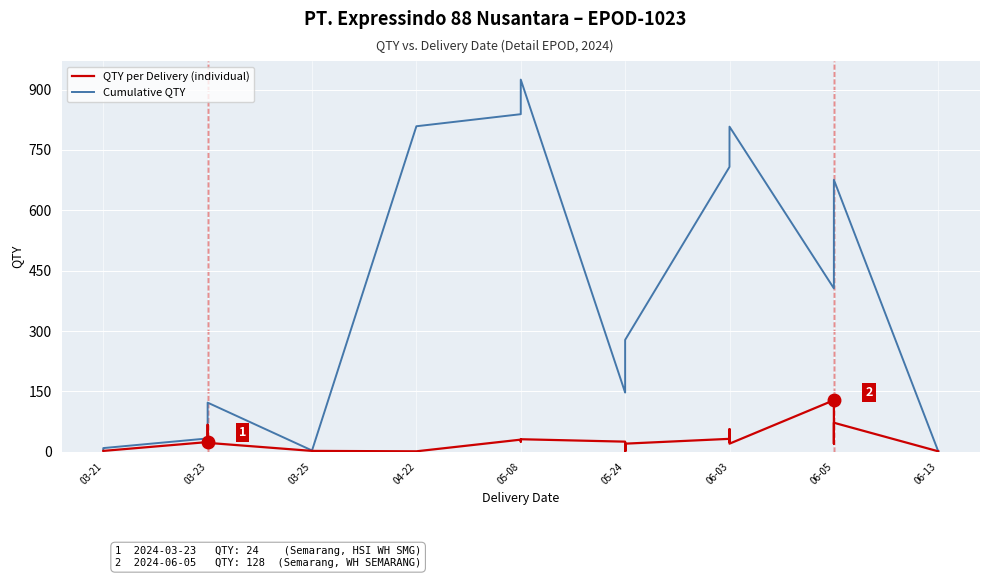

True or false: QTY per Delivery (individual) and Cumulative QTY cross at least once.

False